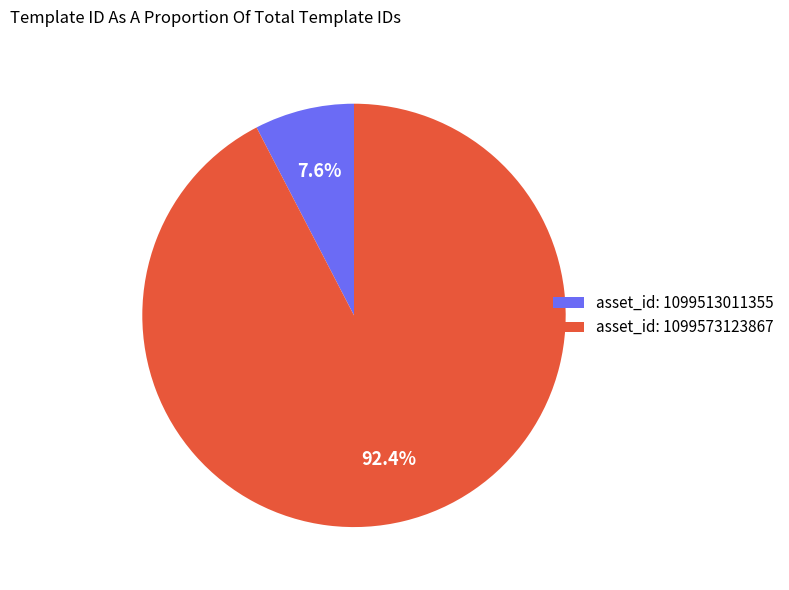

How many slices are in this pie chart?

2